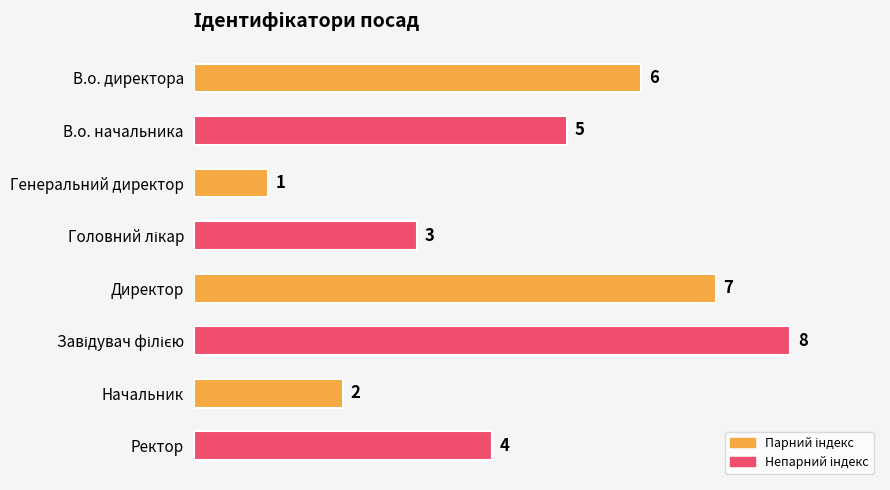

What is the greatest value displayed?

8